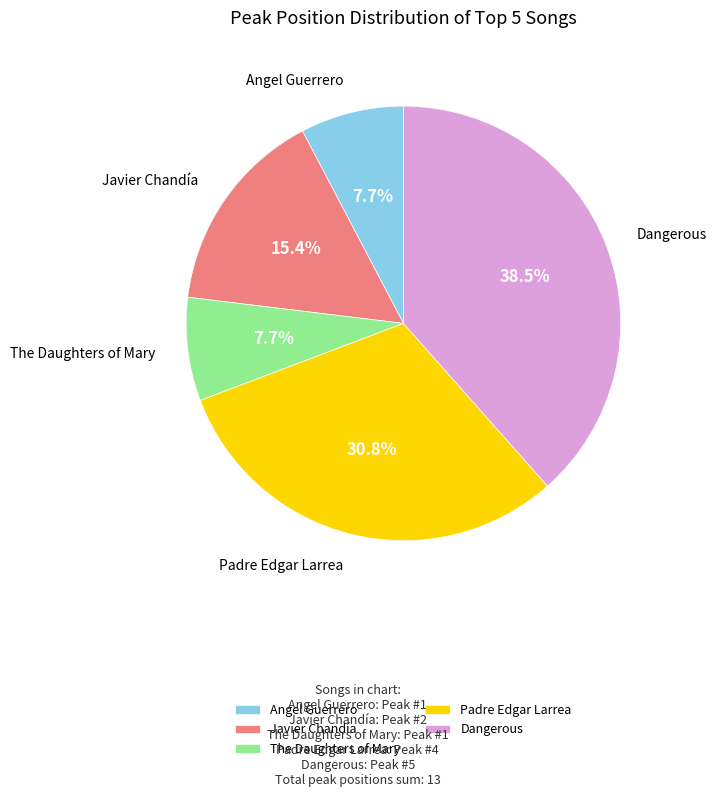

Which has a higher value, Javier Chandía or Padre Edgar Larrea?

Padre Edgar Larrea